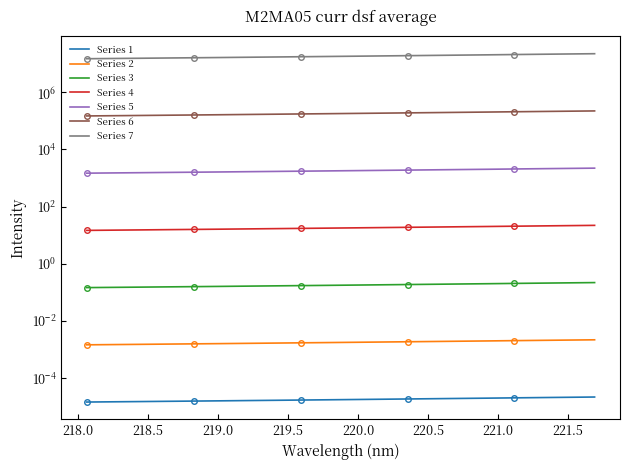

Is it true that the value at 220.3533 is 0.0?

False